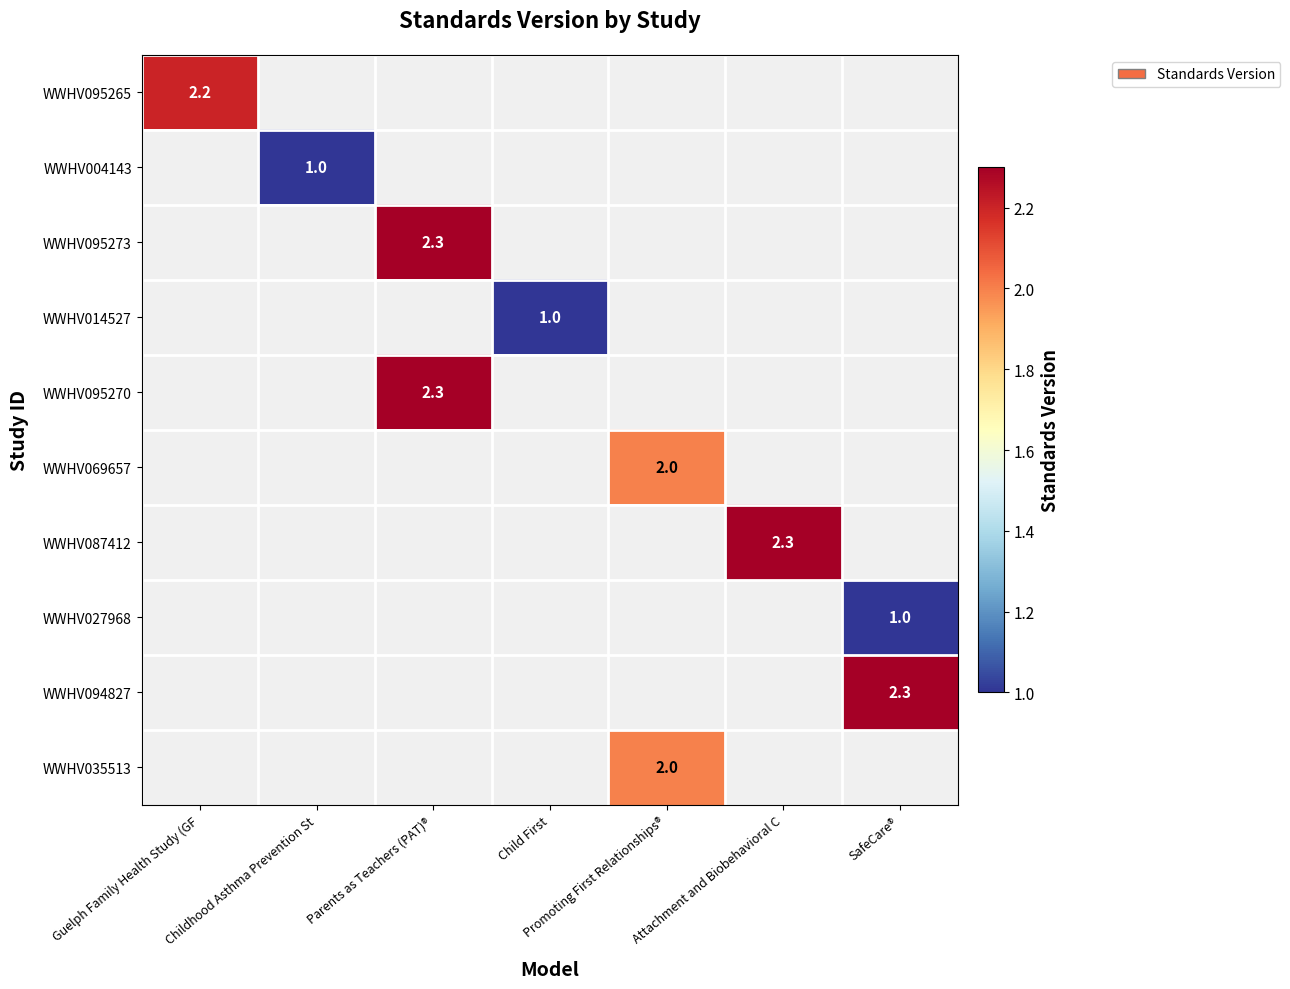

Which label corresponds to the smallest value in the chart?

Childhood Asthma Prevention St